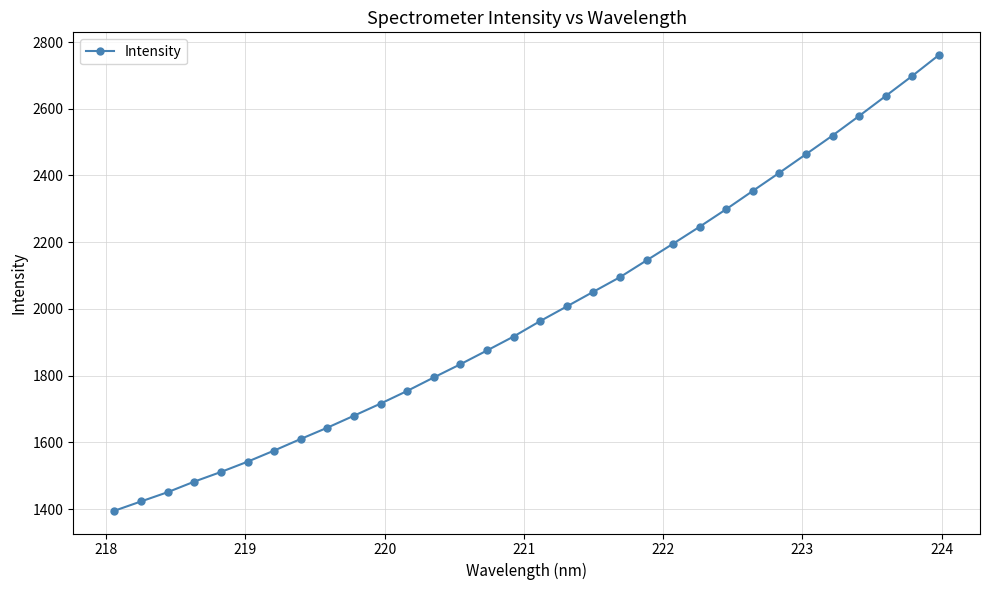

What is the greatest value displayed?

2760.7